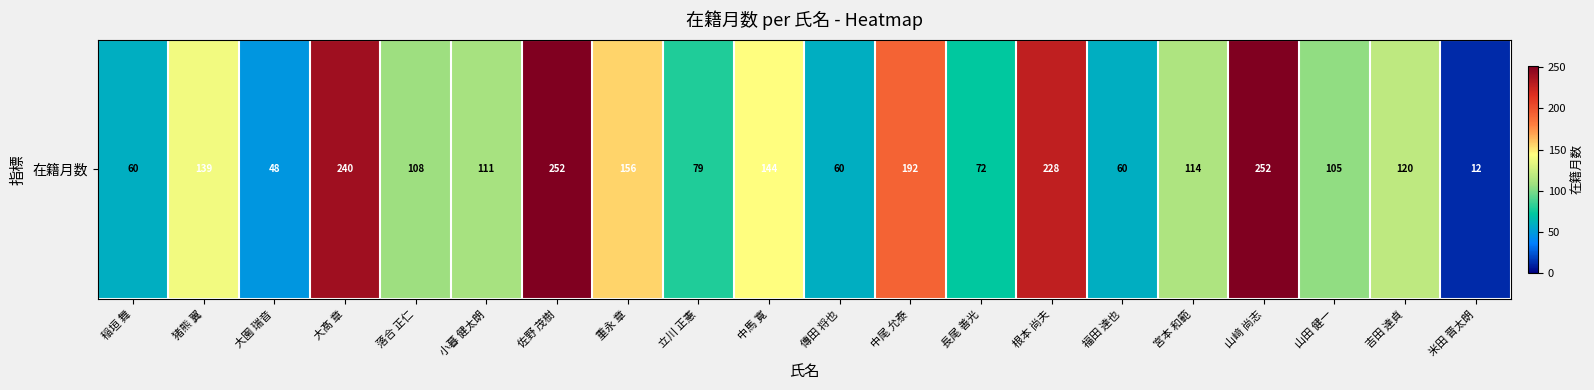

What is the difference between the second highest and minimum values?

240